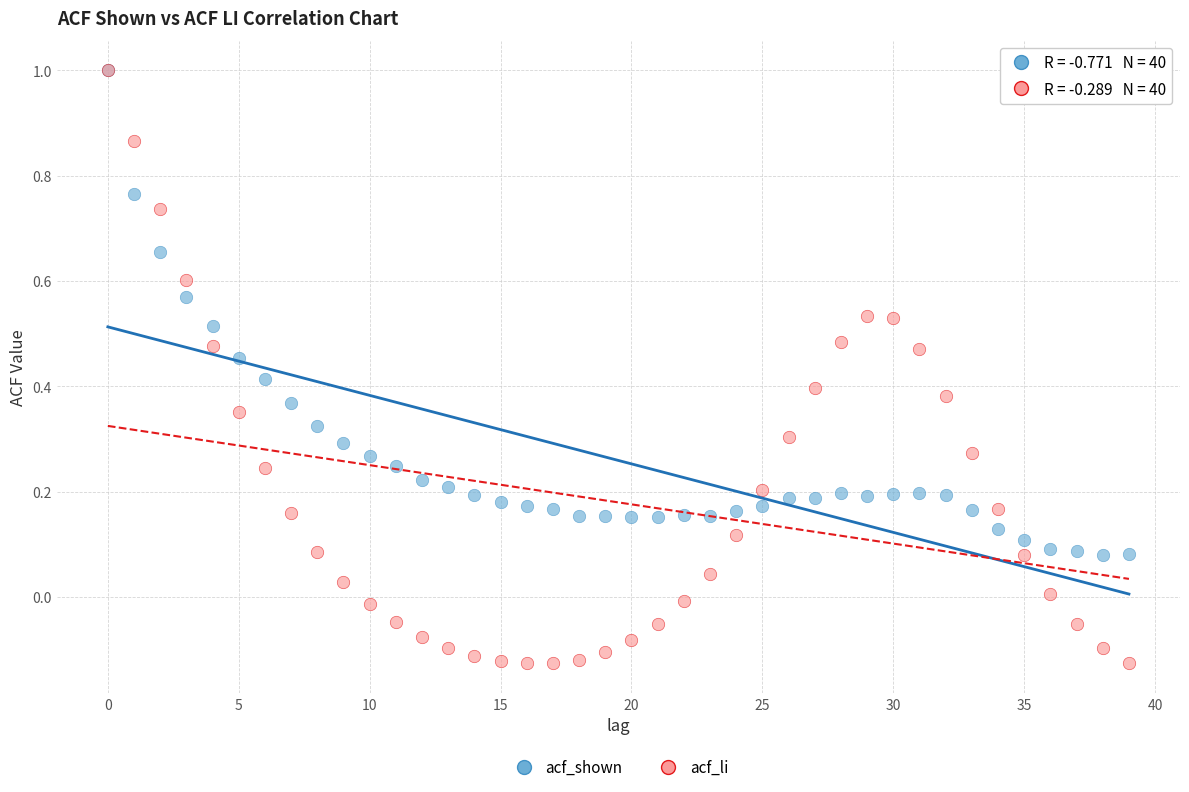

Which series has the widest spread of Y values?

acf_li